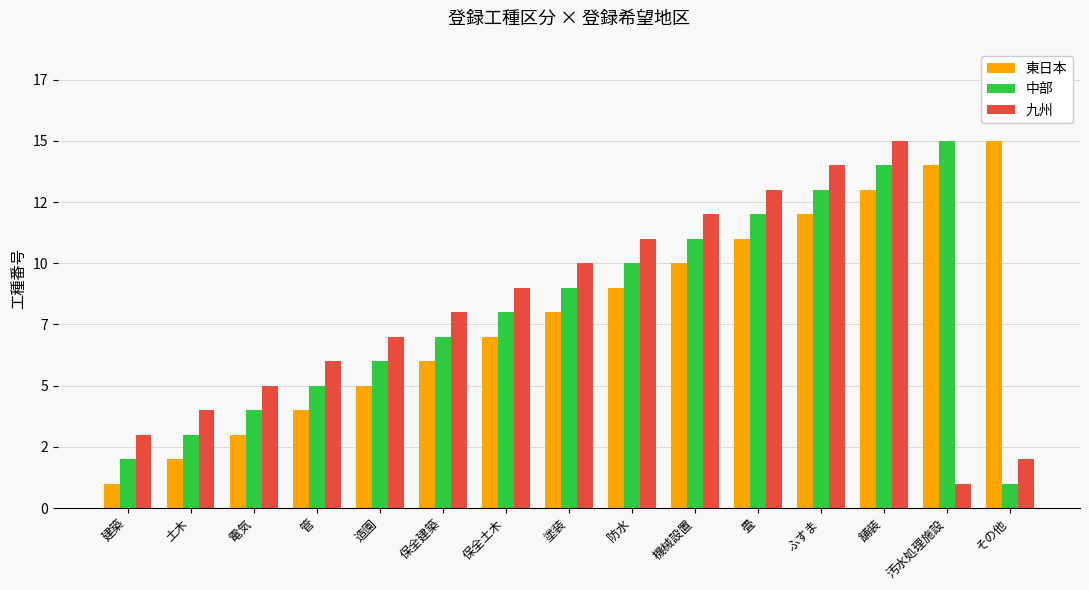

Are the bars grouped side by side (vs. stacked)?

Yes